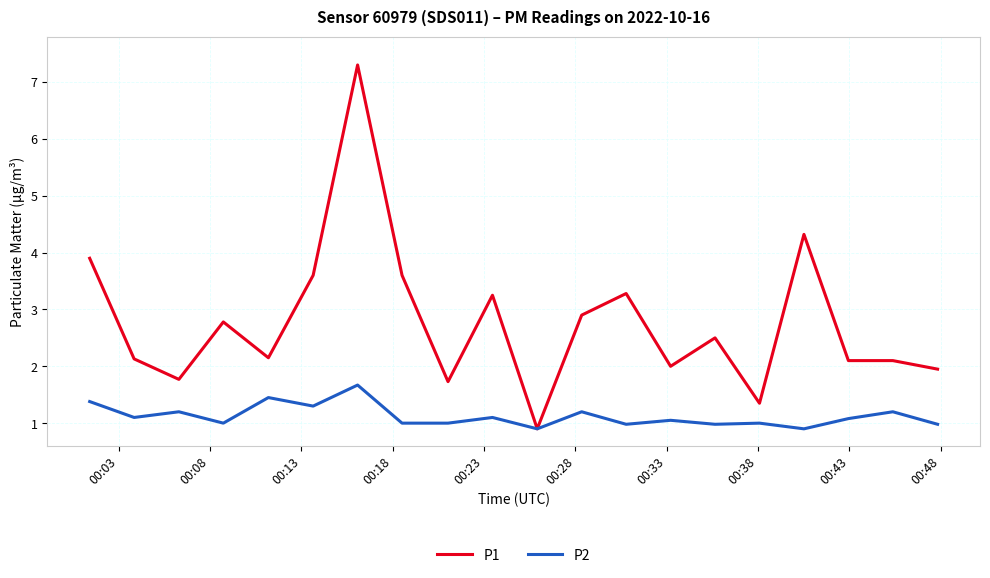

What is the average value of the P1 series?

2.8